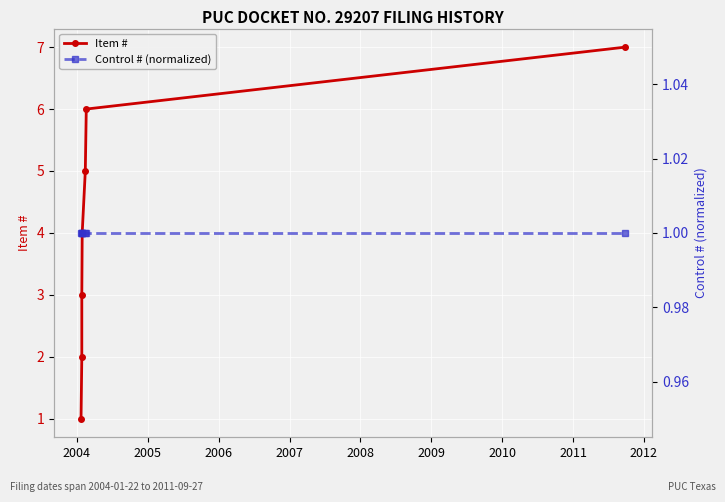

Is this an area chart (filled region under the line)?

No